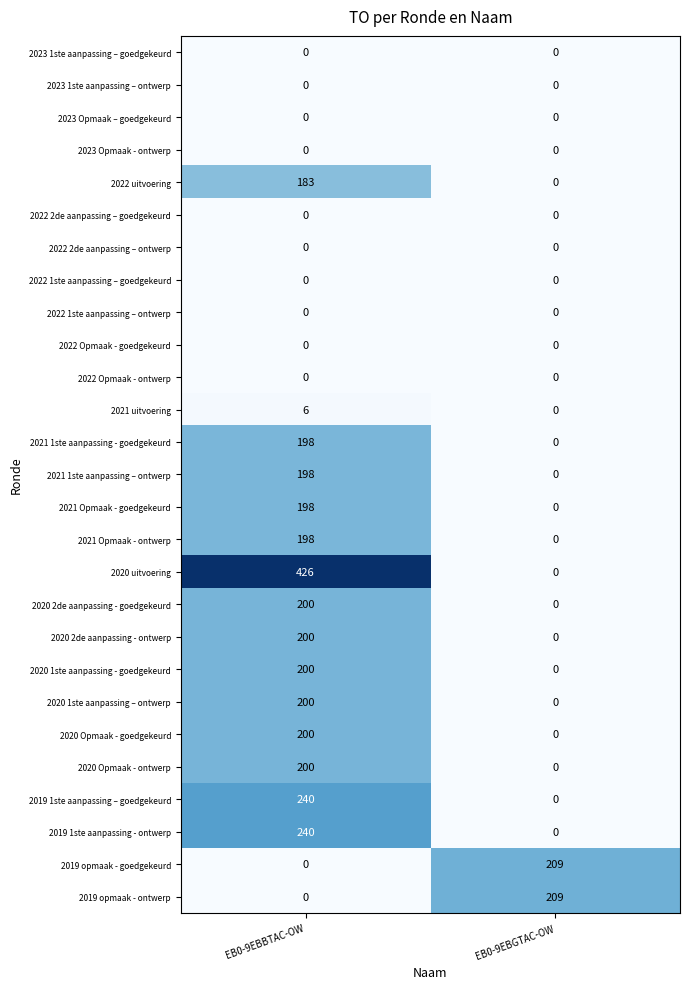

Which series has the largest range (max minus min)?

2020 uitvoering